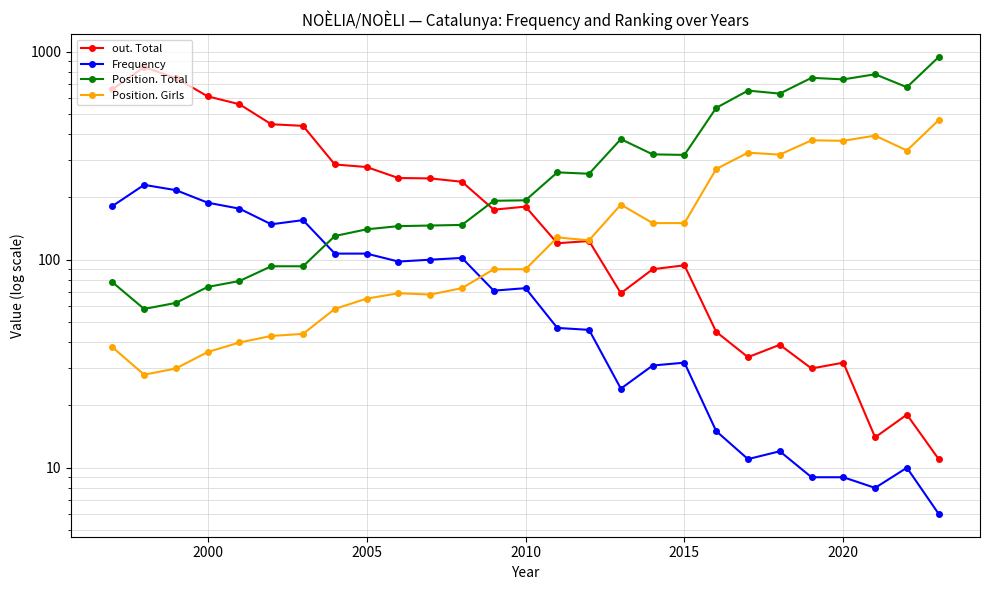

What is the average value of the Position. Total series?

329